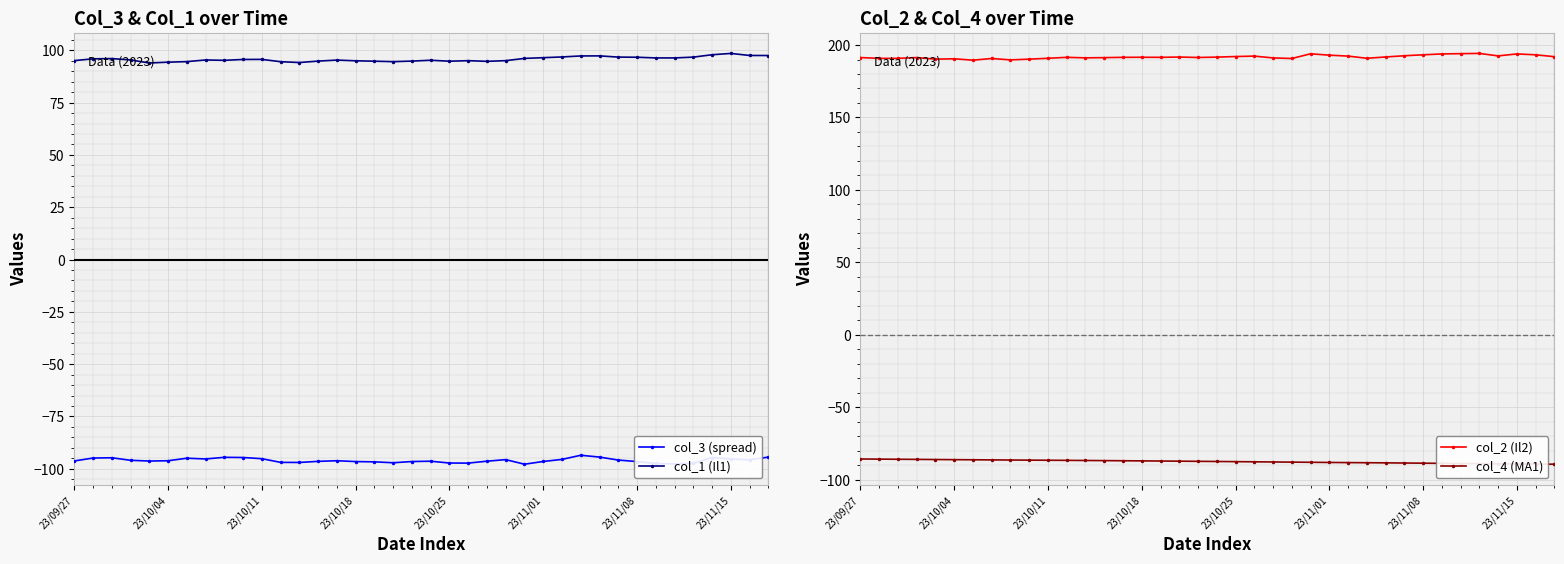

Is this an area chart (filled region under the line)?

No